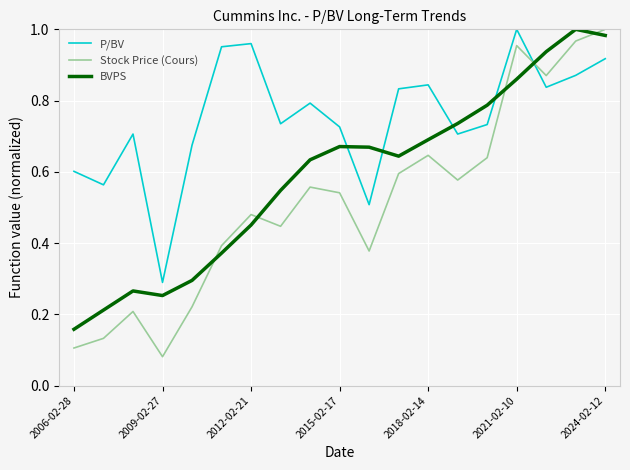

True or false: BVPS and Stock Price (Cours) cross at least once.

True